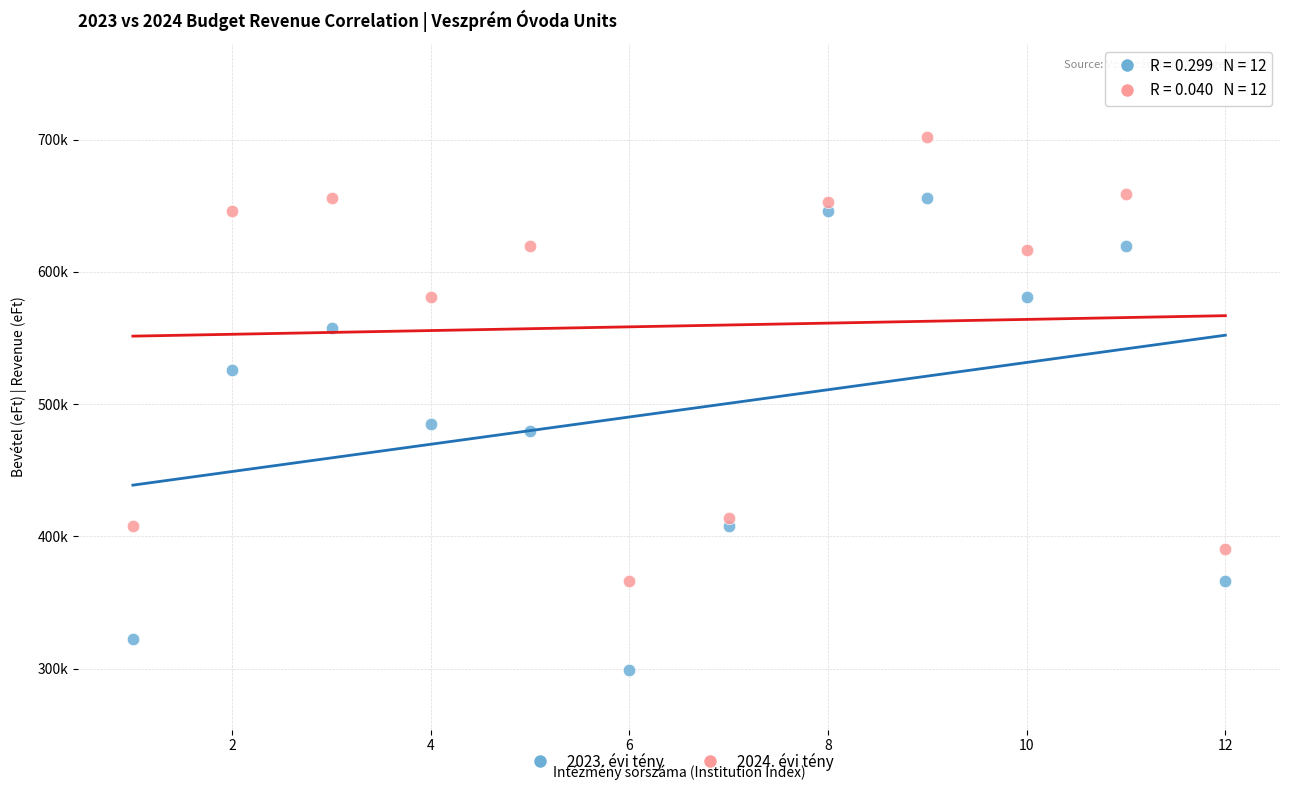

Which series reaches the maximum Y coordinate?

2024. évi tény